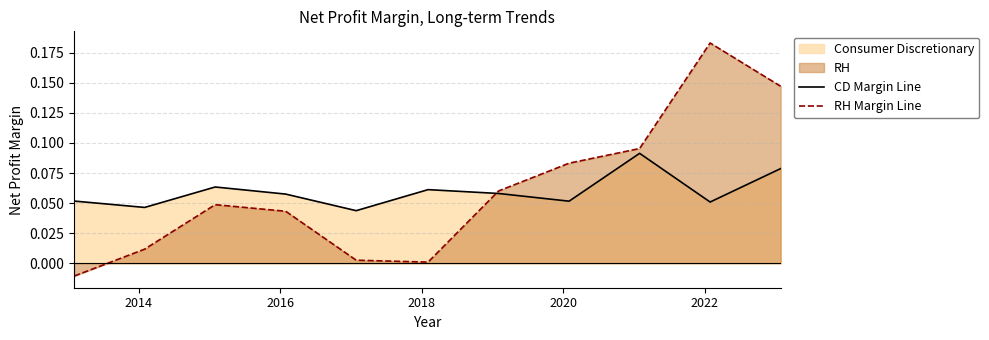

Rank the series by their maximum value, from highest to lowest.

RH Margin Line, CD Margin Line